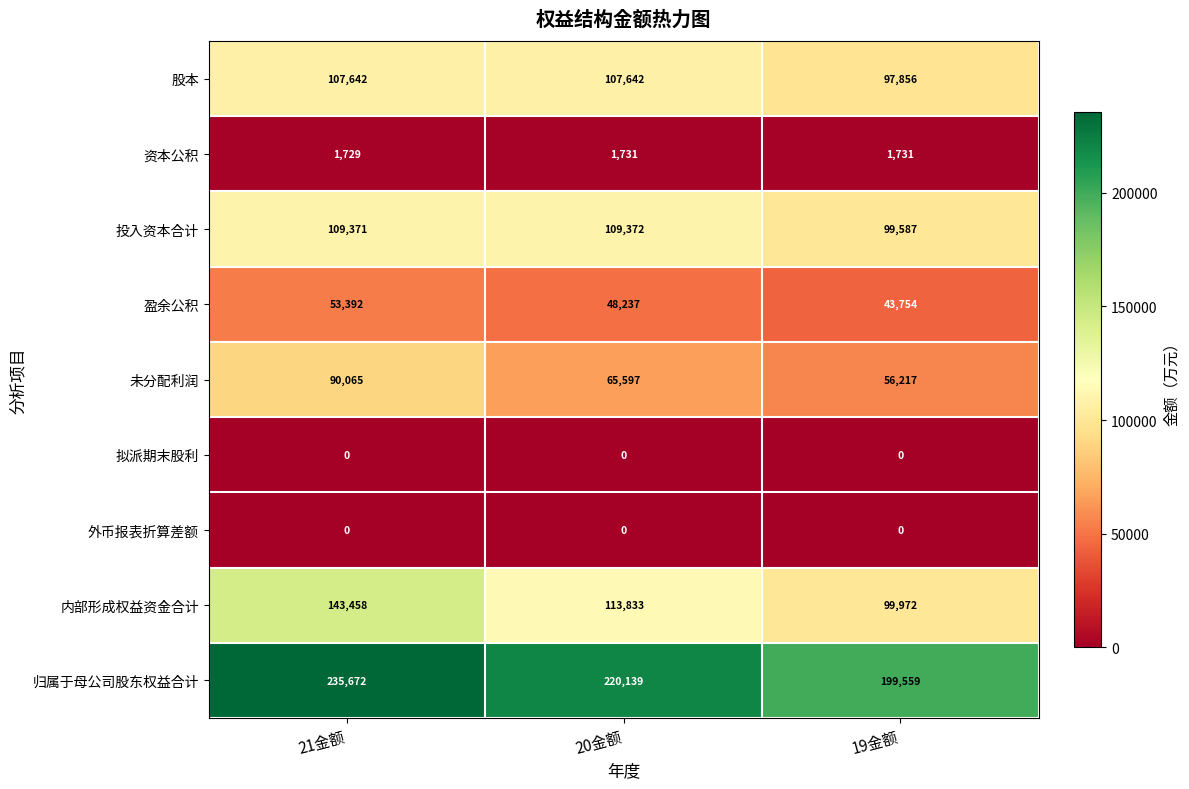

Reading left to right, what are all the values shown in this chart?

股本: 107642	107642	97856
资本公积: 1729	1731	1731
投入资本合计: 109371	109372	99587
盈余公积: 53392	48237	43754
未分配利润: 90065	65597	56217
拟派期末股利: 0	0	0
外币报表折算差额: 0	0	0
内部形成权益资金合计: 143458	113833	99972
归属于母公司股东权益合计: 235672	220139	199559